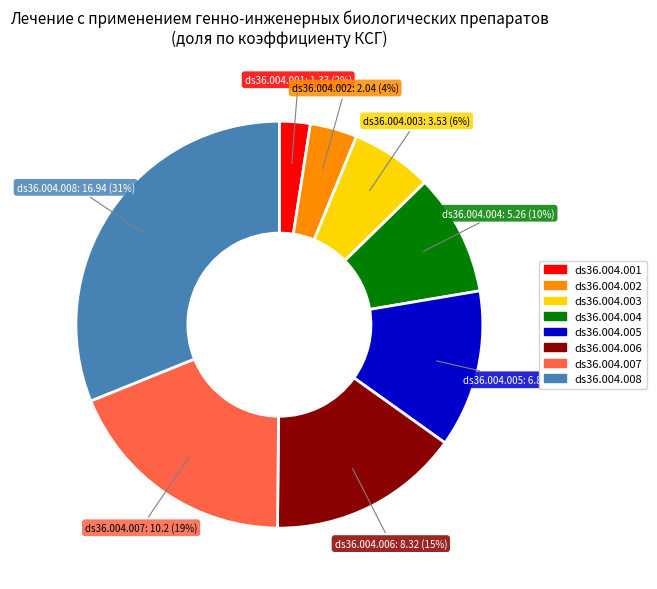

To the nearest percent, what is the difference between the largest and smallest slice percentages?

29%